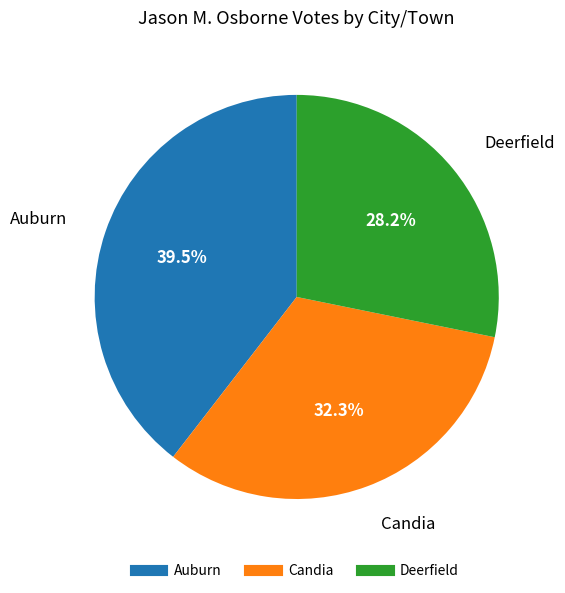

Is it true that Deerfield is 28% of the pie?

True